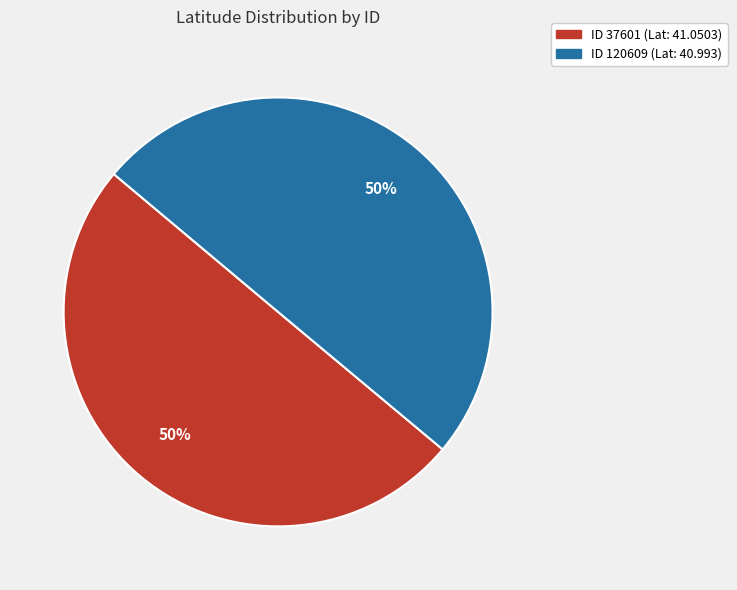

To the nearest percent, what is the average slice percentage?

50%